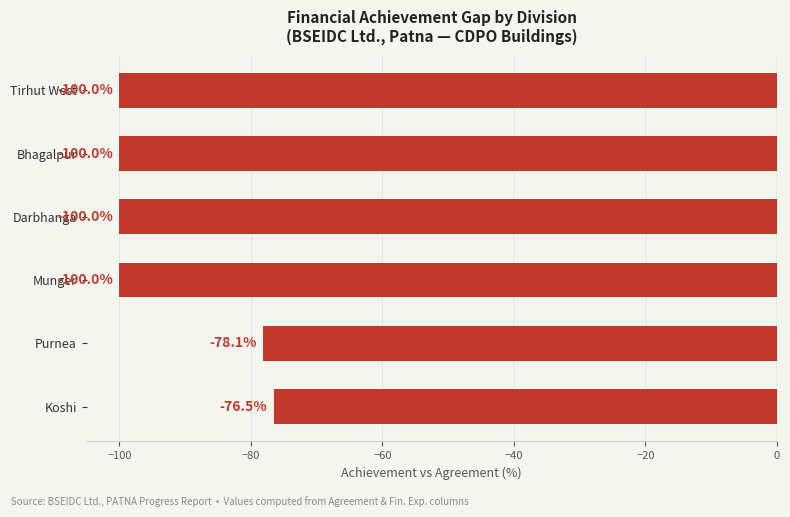

What is the minimum value shown in the chart?

-100.0